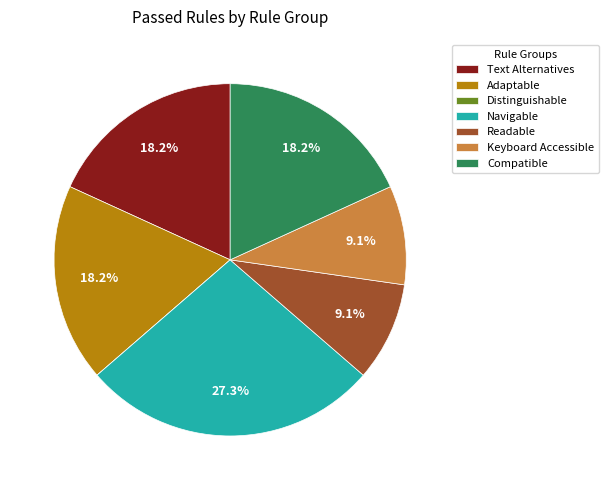

What percentage is NOT represented by Readable?

90.9%